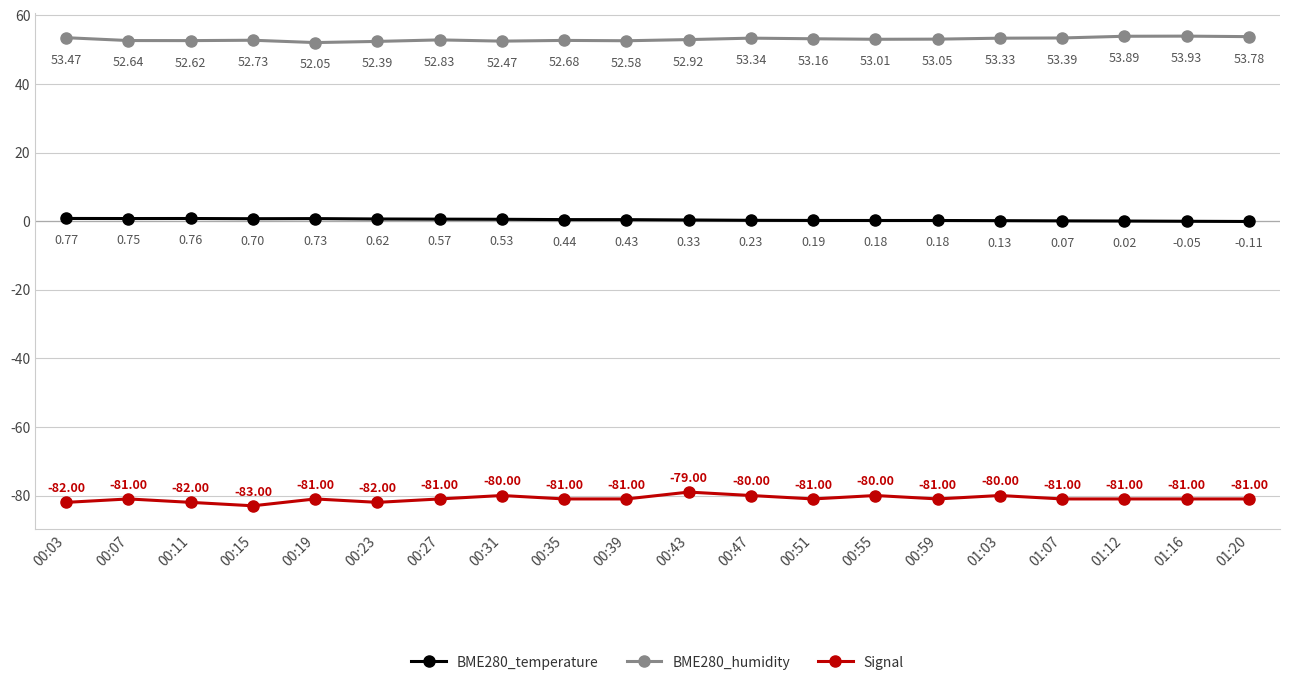

True or false: BME280_temperature and Signal intersect in this chart.

False